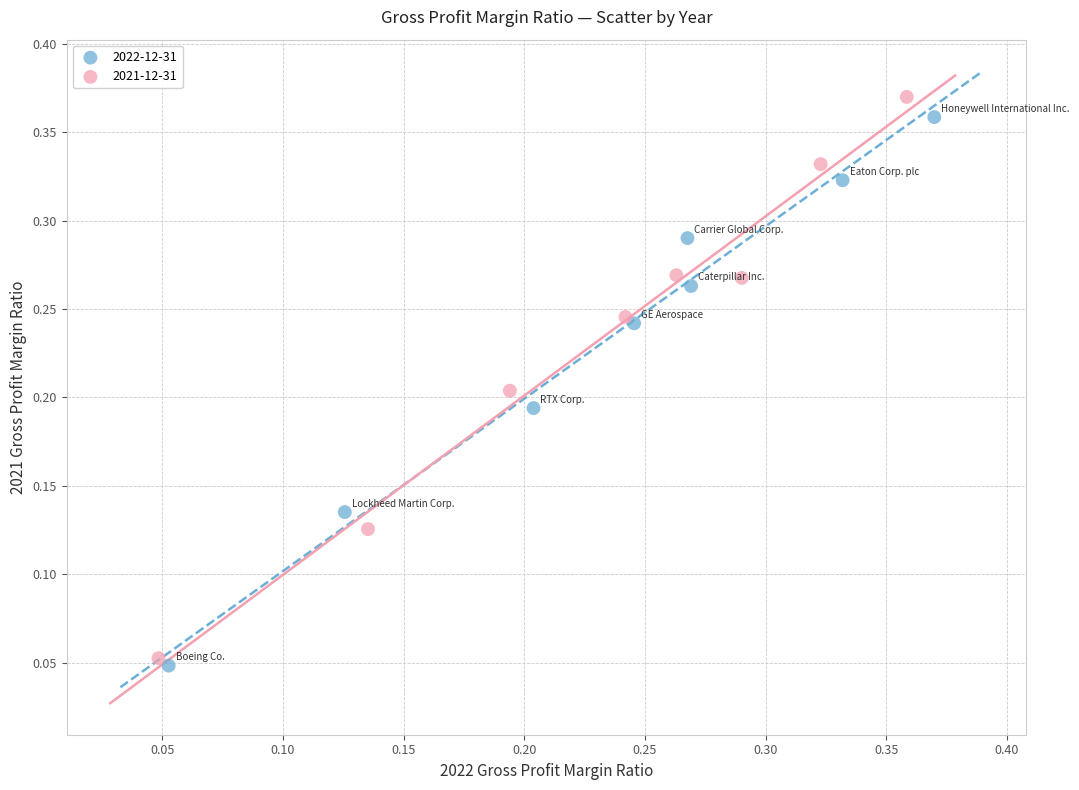

Which series contains the highest Y value?

2021-12-31